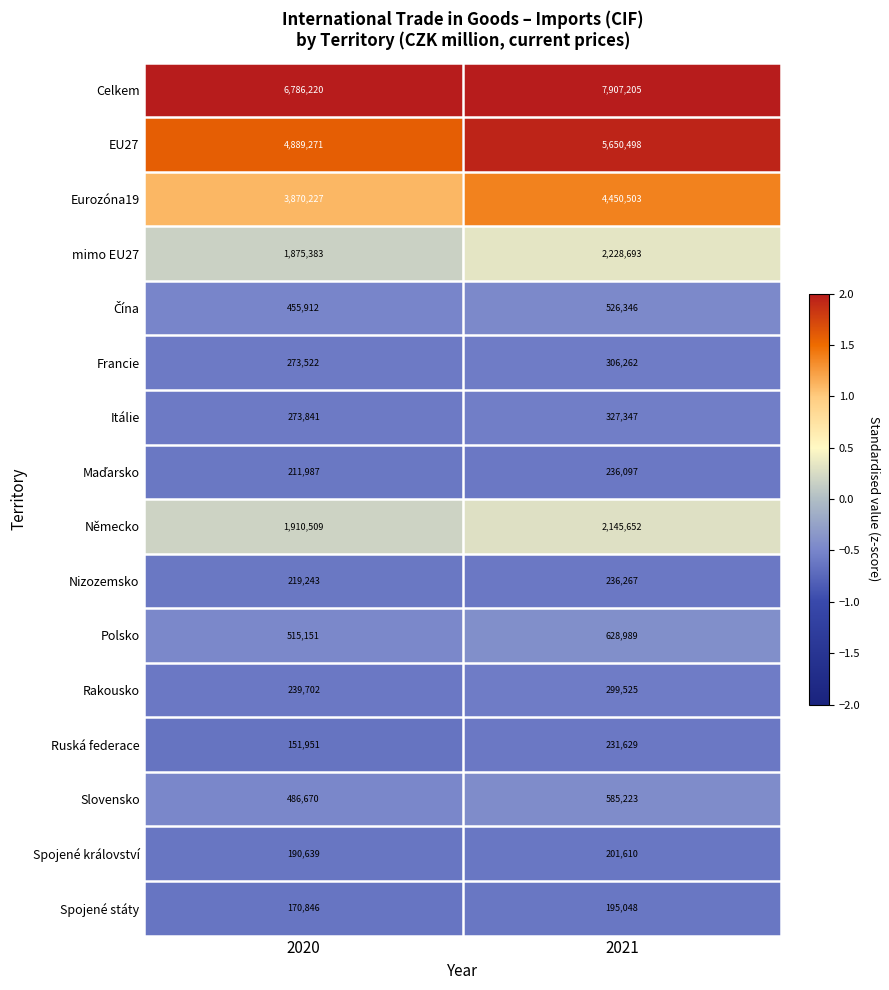

Which series has the largest total across all categories?

Celkem